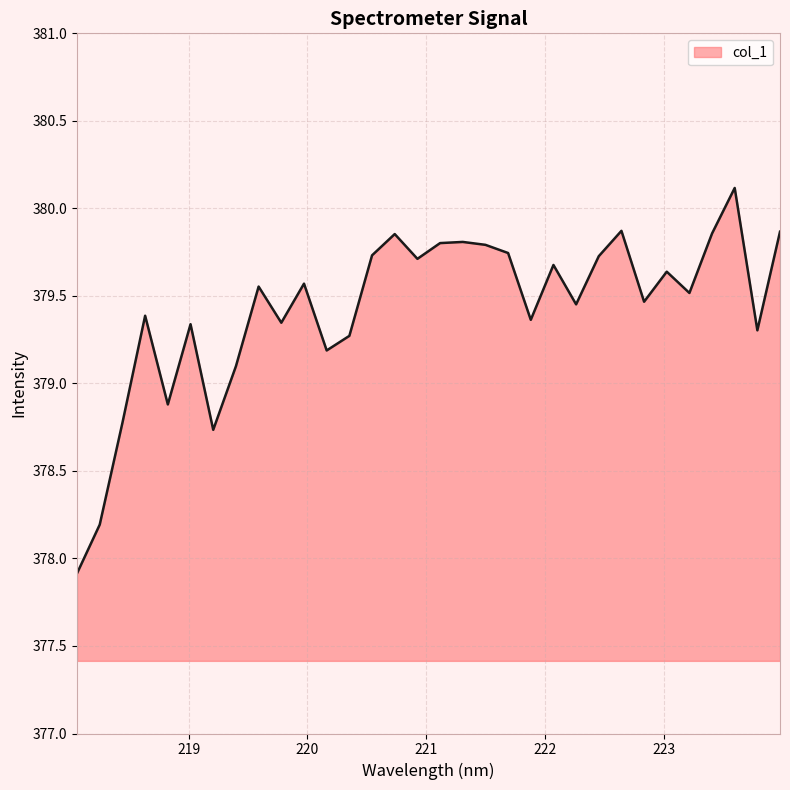

What is the difference between the maximum and minimum values?

2.2